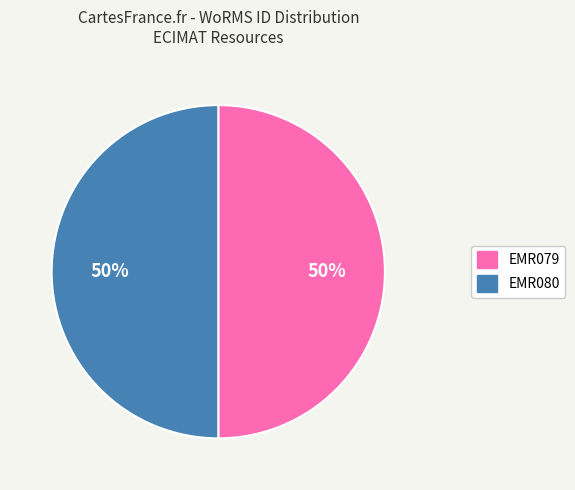

Is it true that EMR079 is 59% of the pie?

False